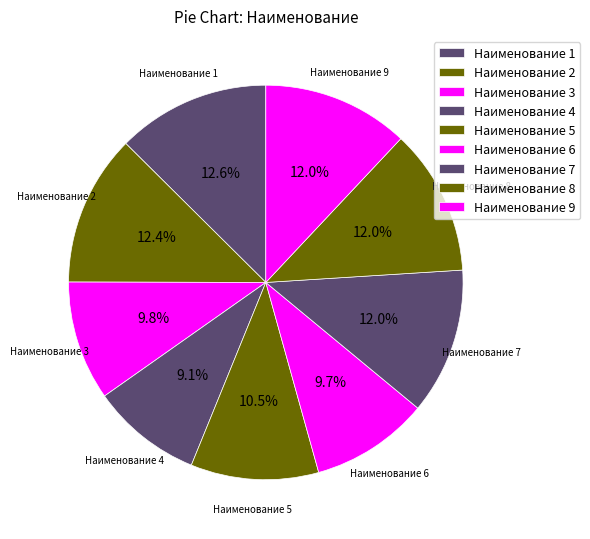

Between Наименование 8 and Наименование 4, which is larger?

Наименование 8